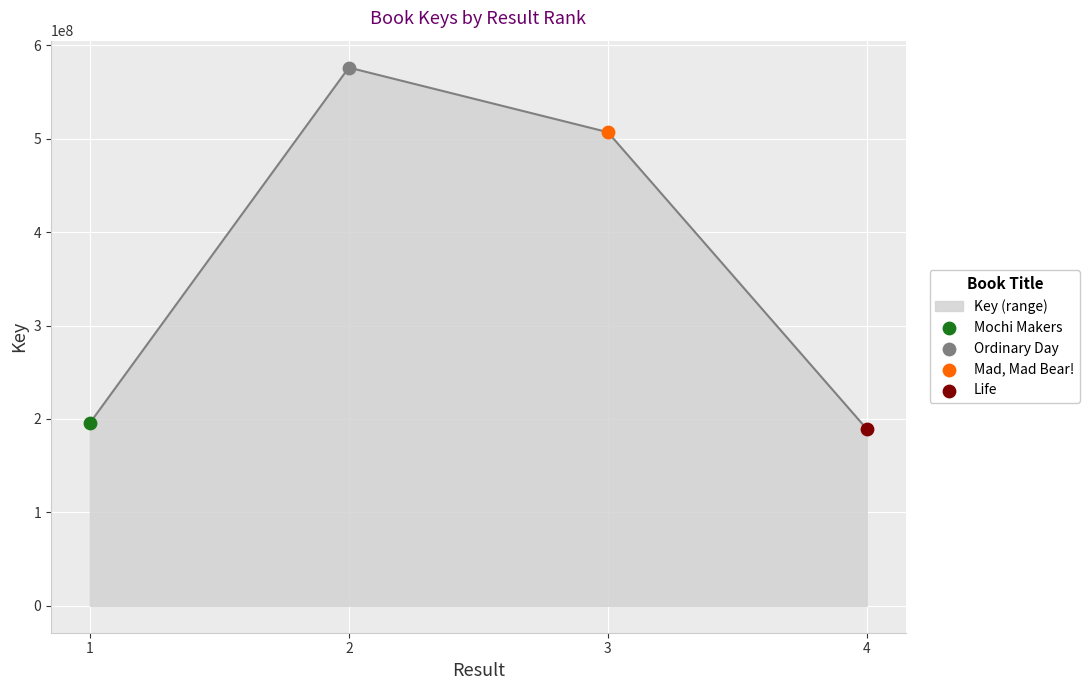

What is the change in value from 1 to 4?

-6378287